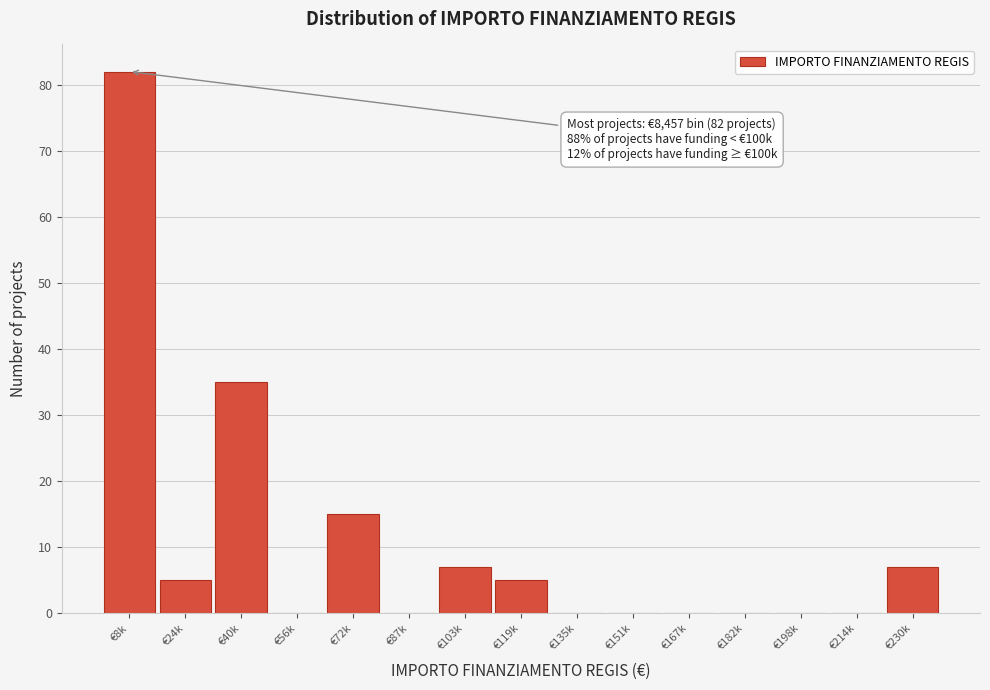

Reading left to right, list all the values displayed in this chart.

€8k=82	€24k=5	€40k=35	€56k=0	€72k=15	€87k=0	€103k=7	€119k=5	€135k=0	€151k=0	€167k=0	€182k=0	€198k=0	€214k=0	€230k=7